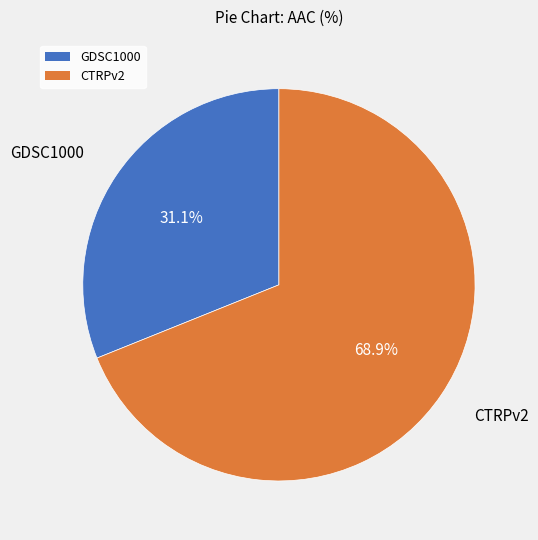

What portion of the pie excludes GDSC1000?

68.9%